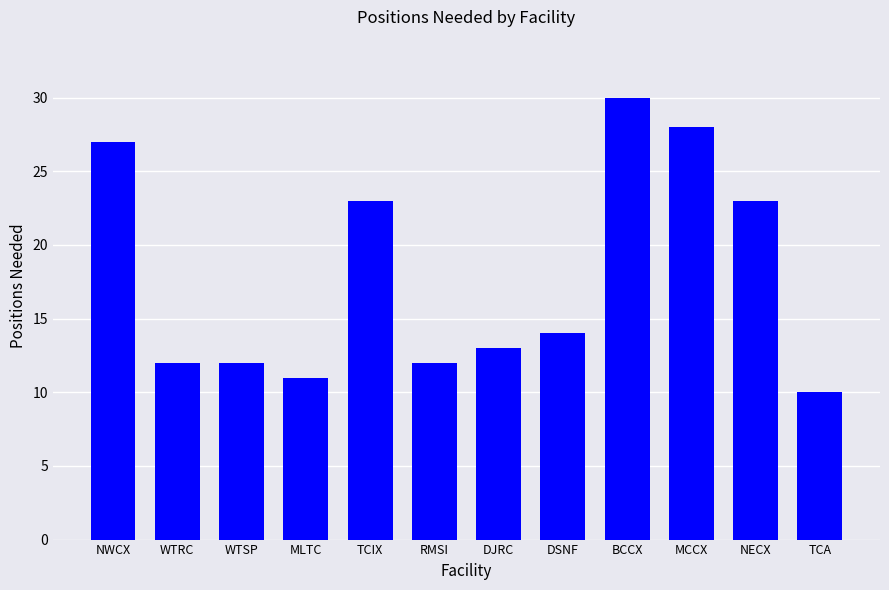

Count the number of data series in this chart.

1